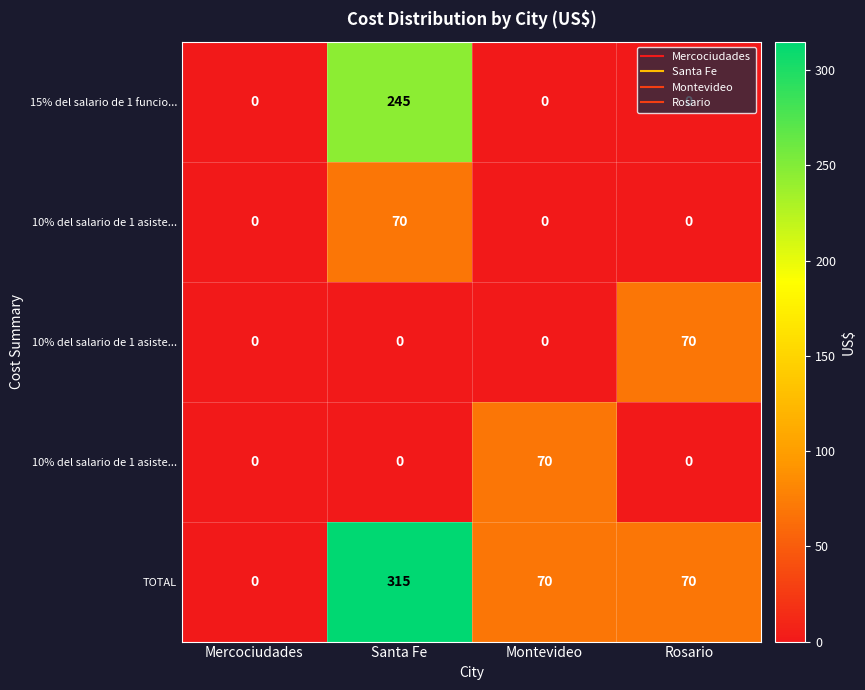

At how many categories does at least one series exceed 188?

1